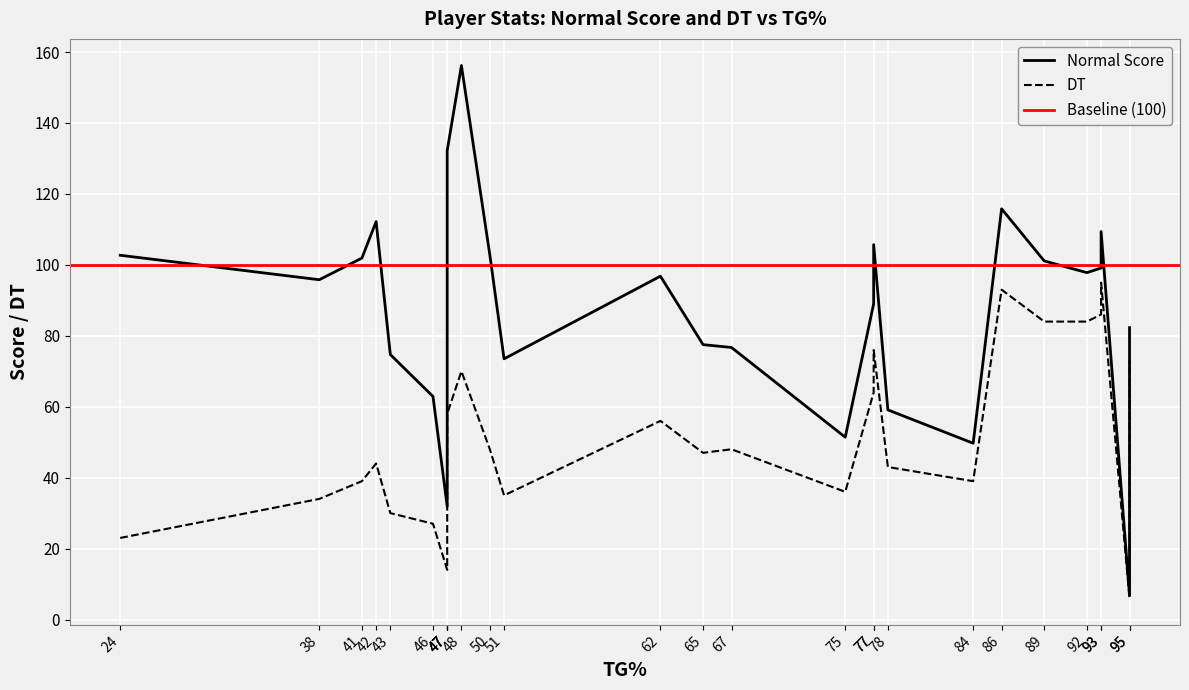

True or false: Normal Score and DT cross at least once.

False